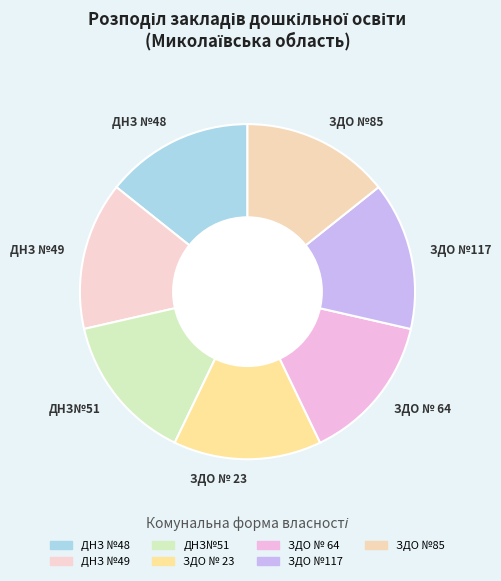

Is it true that ДНЗ №49 is 14% of the pie?

True